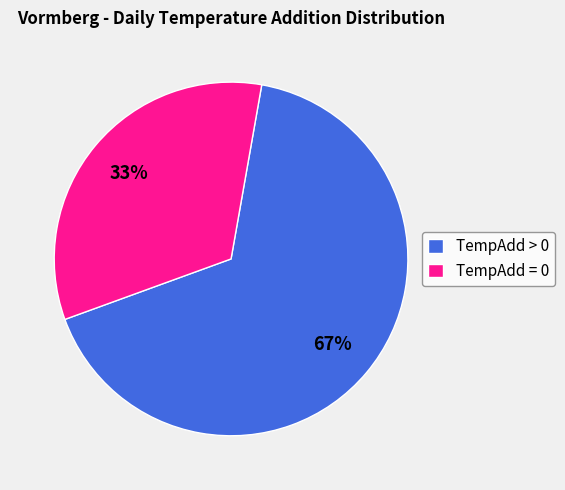

True or false: TempAdd > 0 accounts for 77% of the total.

False